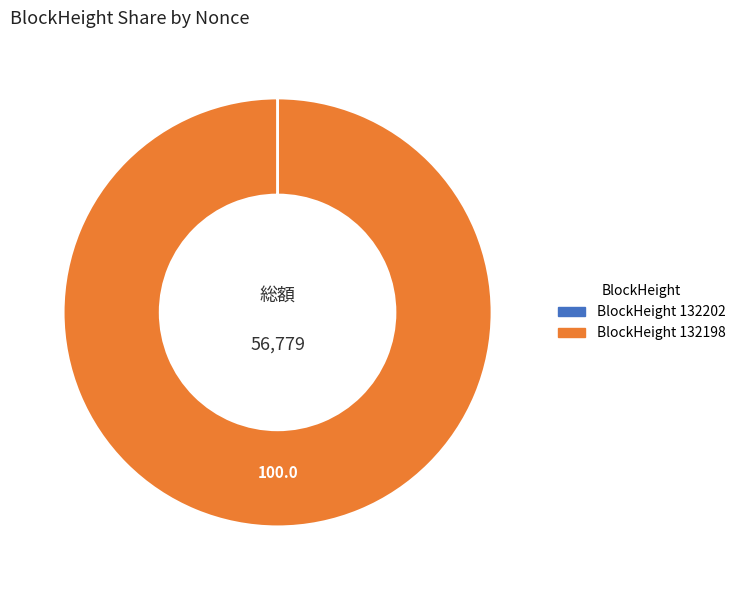

Does any single category account for the majority?

Yes